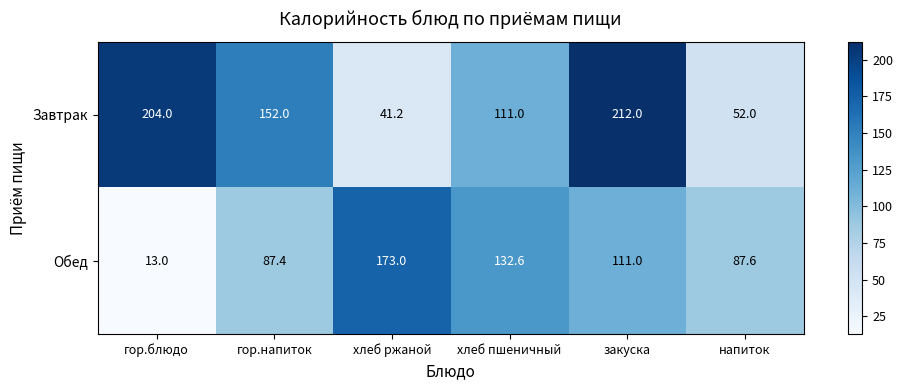

What is the maximum value for Обед?

173.0